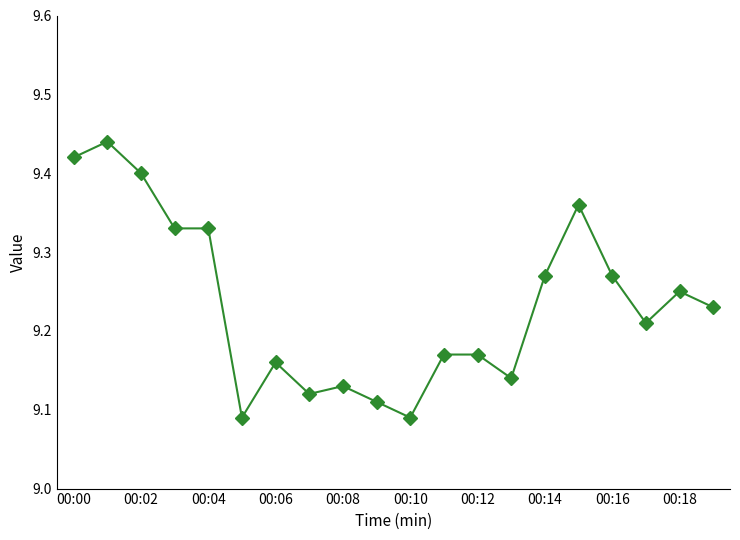

What is the difference between the second highest and second lowest values?

0.3